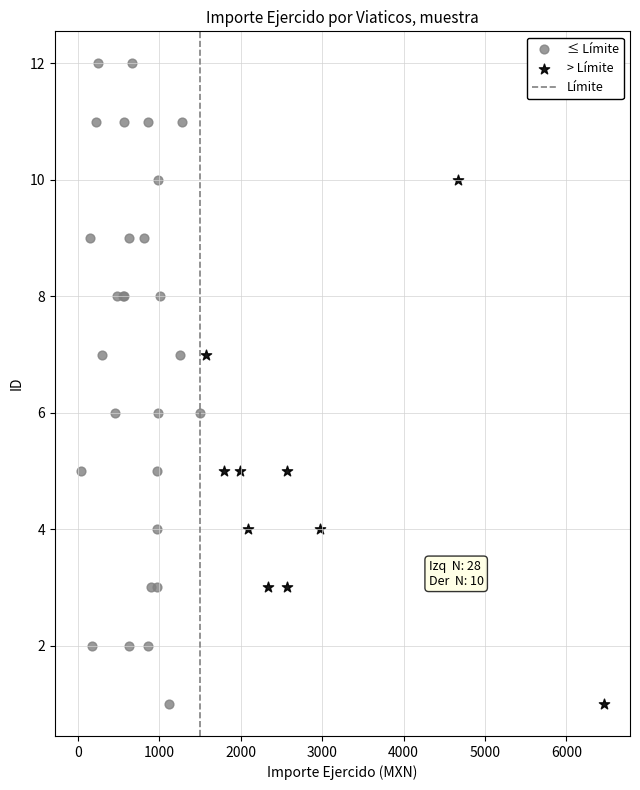

Which series has the largest Y range (max minus min)?

≤ Límite